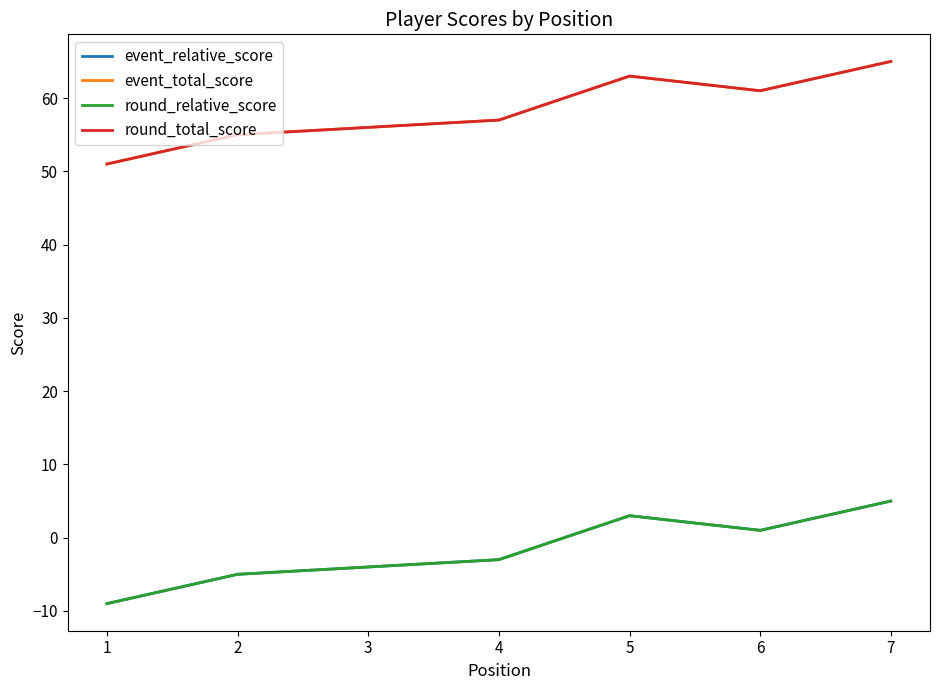

Reading left to right, what are all the values shown in this chart?

event_relative_score: 1=-9	2=-5	3=-4	4=-3	5=3	6=1	7=5
event_total_score: 1=51	2=55	3=56	4=57	5=63	6=61	7=65
round_relative_score: 1=-9	2=-5	3=-4	4=-3	5=3	6=1	7=5
round_total_score: 1=51	2=55	3=56	4=57	5=63	6=61	7=65